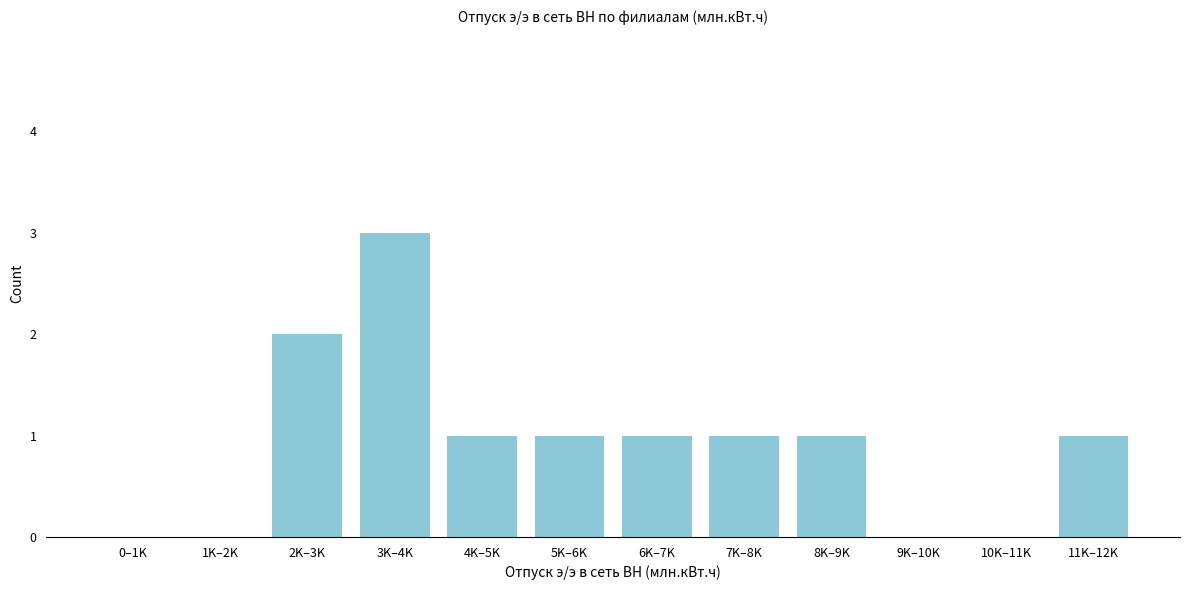

Reading right to left, what are all the values shown in this chart?

11K–12K=1	10K–11K=0	9K–10K=0	8K–9K=1	7K–8K=1	6K–7K=1	5K–6K=1	4K–5K=1	3K–4K=3	2K–3K=2	1K–2K=0	0–1K=0